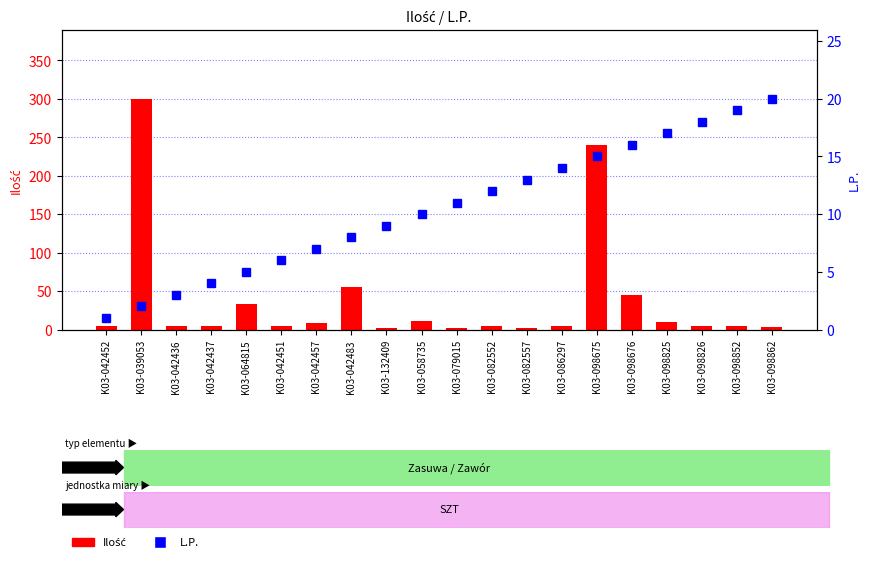

Rank the series by their average value, from lowest to highest.

L.P., Ilość